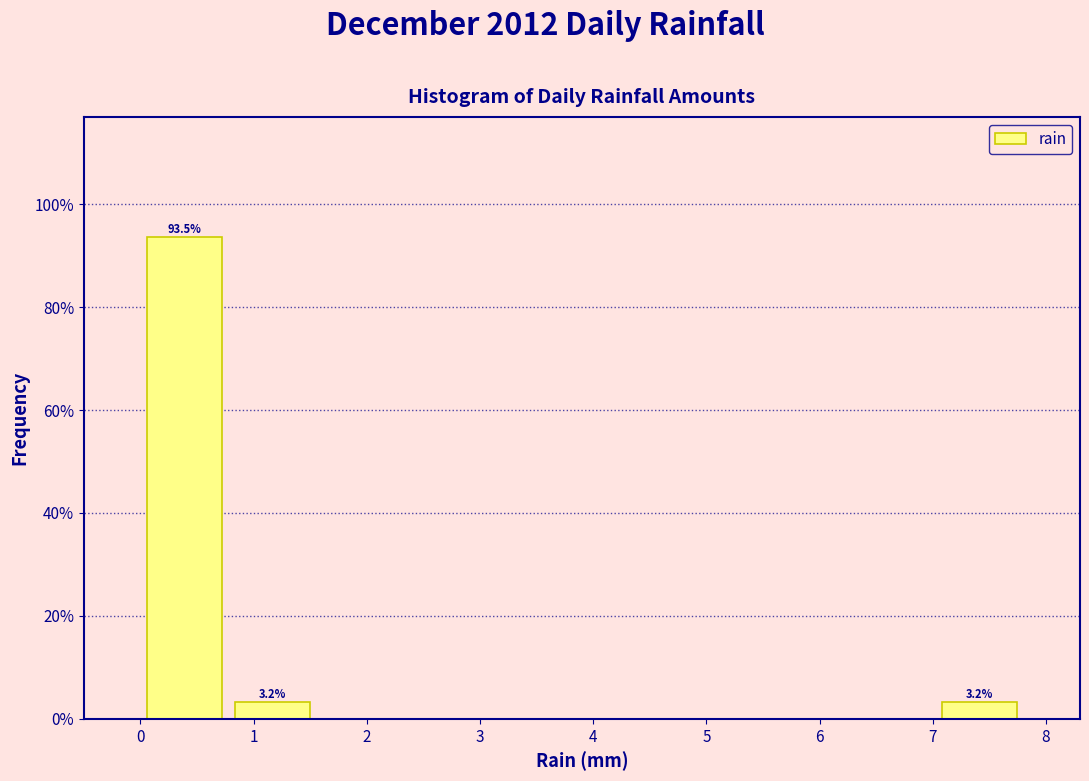

Which range on the x-axis has the tallest bar?

0.00 to 0.78